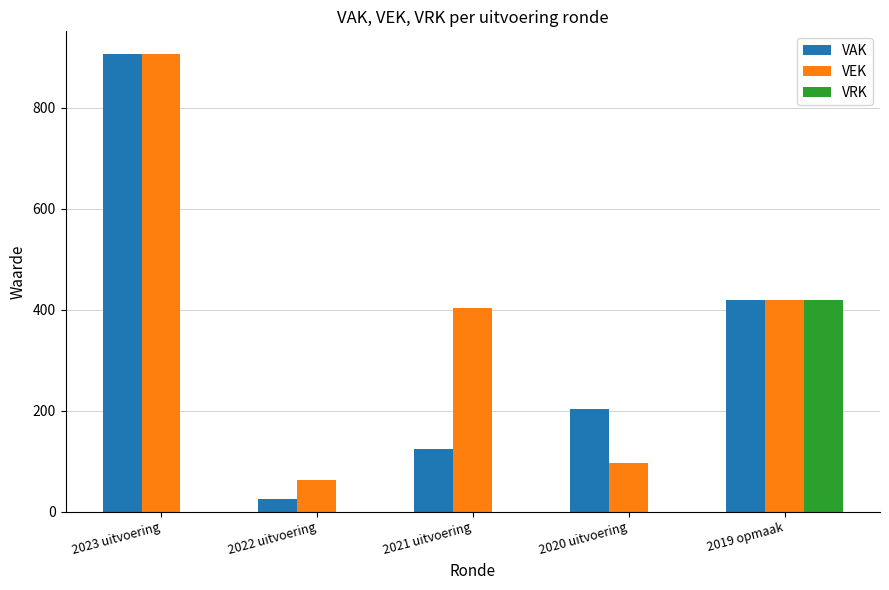

Is it true that VRK equals 0 at 2020 uitvoering?

True